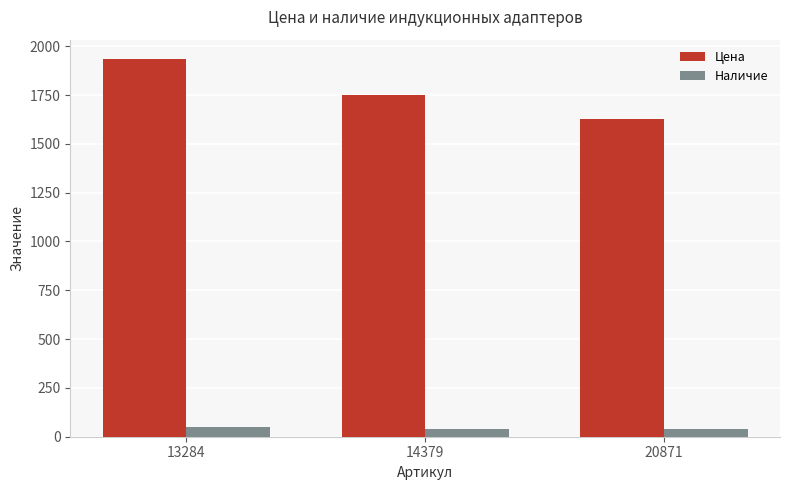

How many bars are there in each group?

2